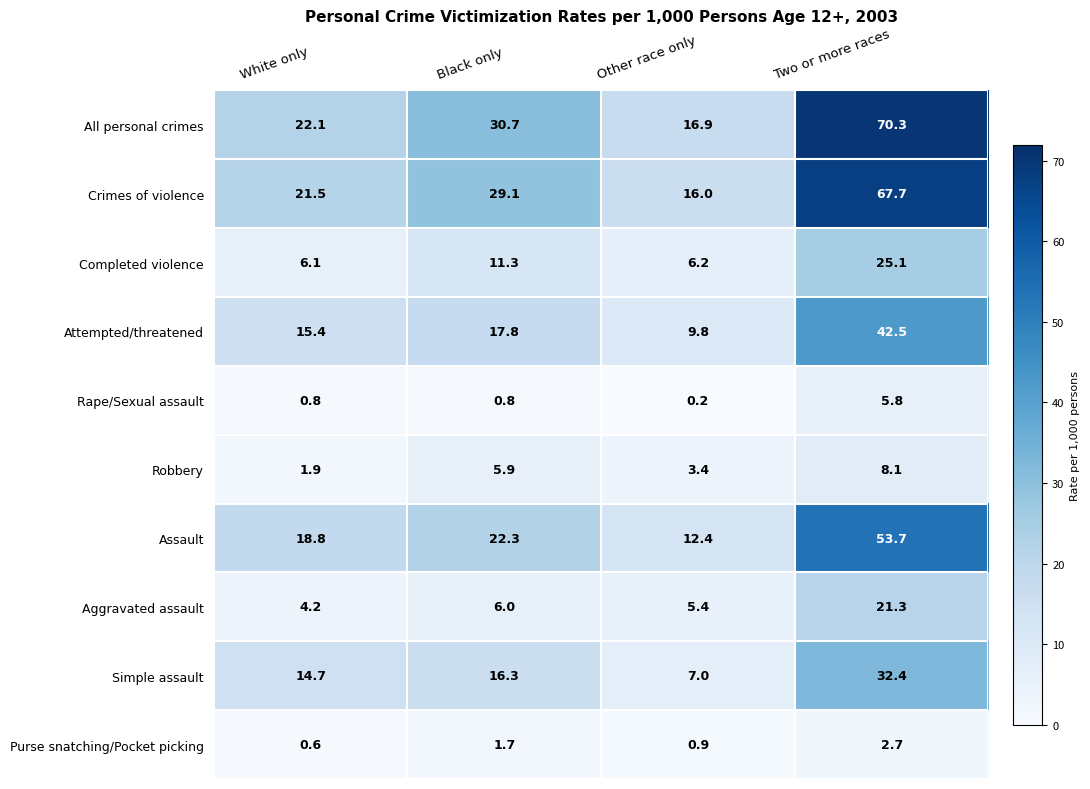

What is the average value of the Completed violence series?

12.2